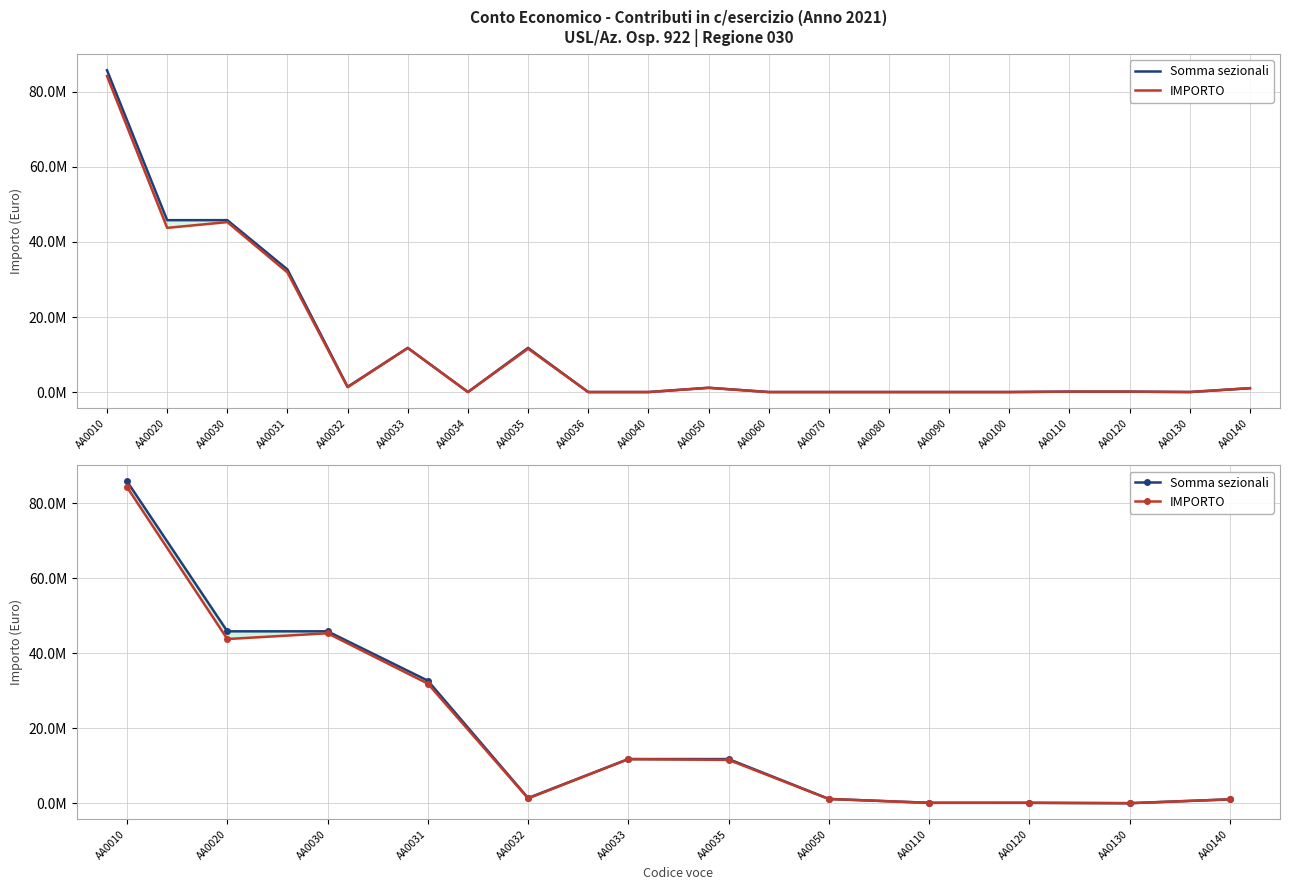

Where is the first local minimum for Somma sezionali?

AA0032